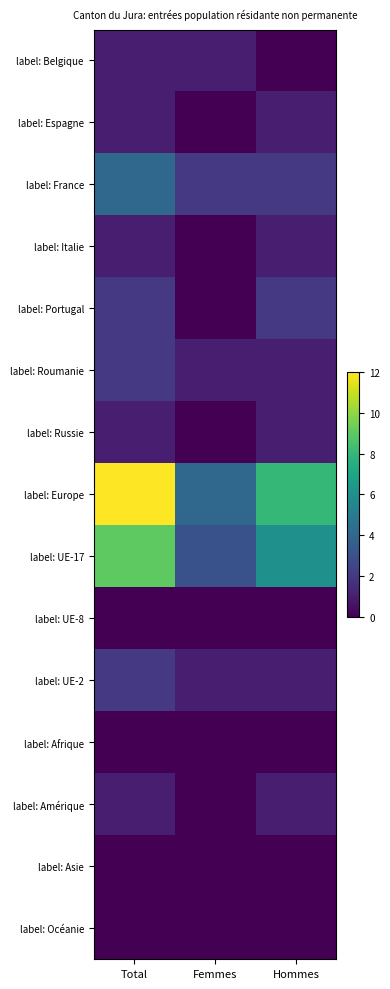

List the series in order of their peak value, highest first.

label: Europe, label: UE-17, label: France, label: Portugal, label: Roumanie, label: UE-2, label: Belgique, label: Espagne, label: Italie, label: Russie, label: Amérique, label: UE-8, label: Afrique, label: Asie, label: Océanie